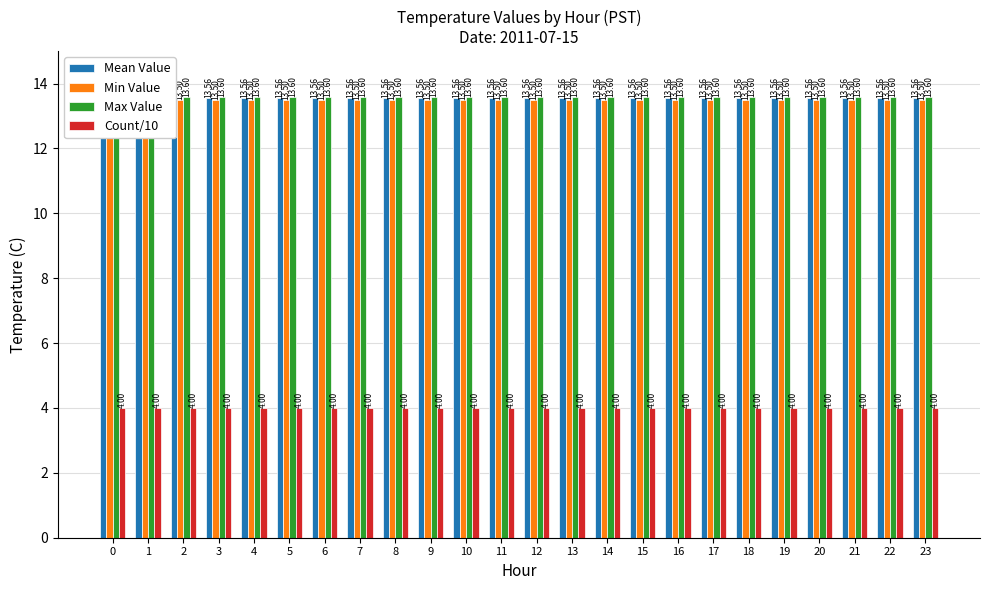

Rank the categories by Mean Value value from lowest to highest.

0, 1, 2, 3, 4, 5, 6, 7, 8, 9, 10, 11, 12, 13, 14, 15, 16, 17, 18, 19, 20, 21, 22, 23